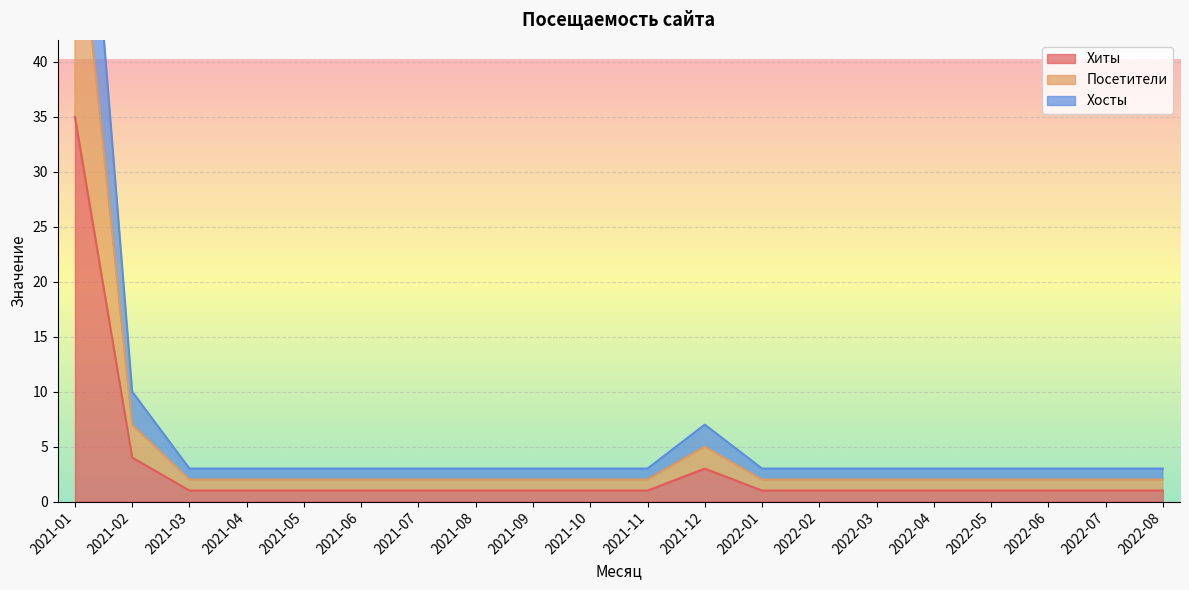

What is the minimum value shown in the chart?

1